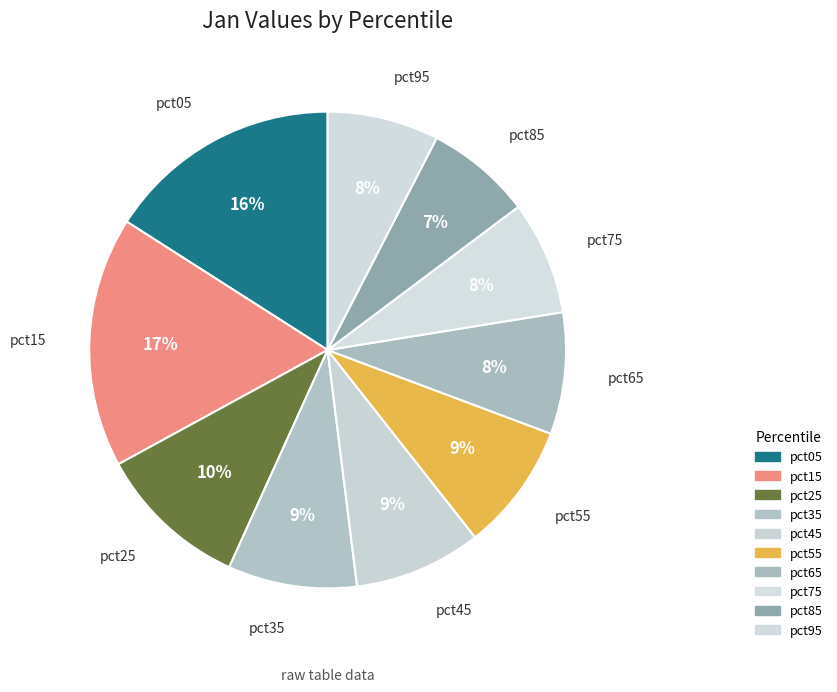

How much of the chart is everything except pct55?

91.3%